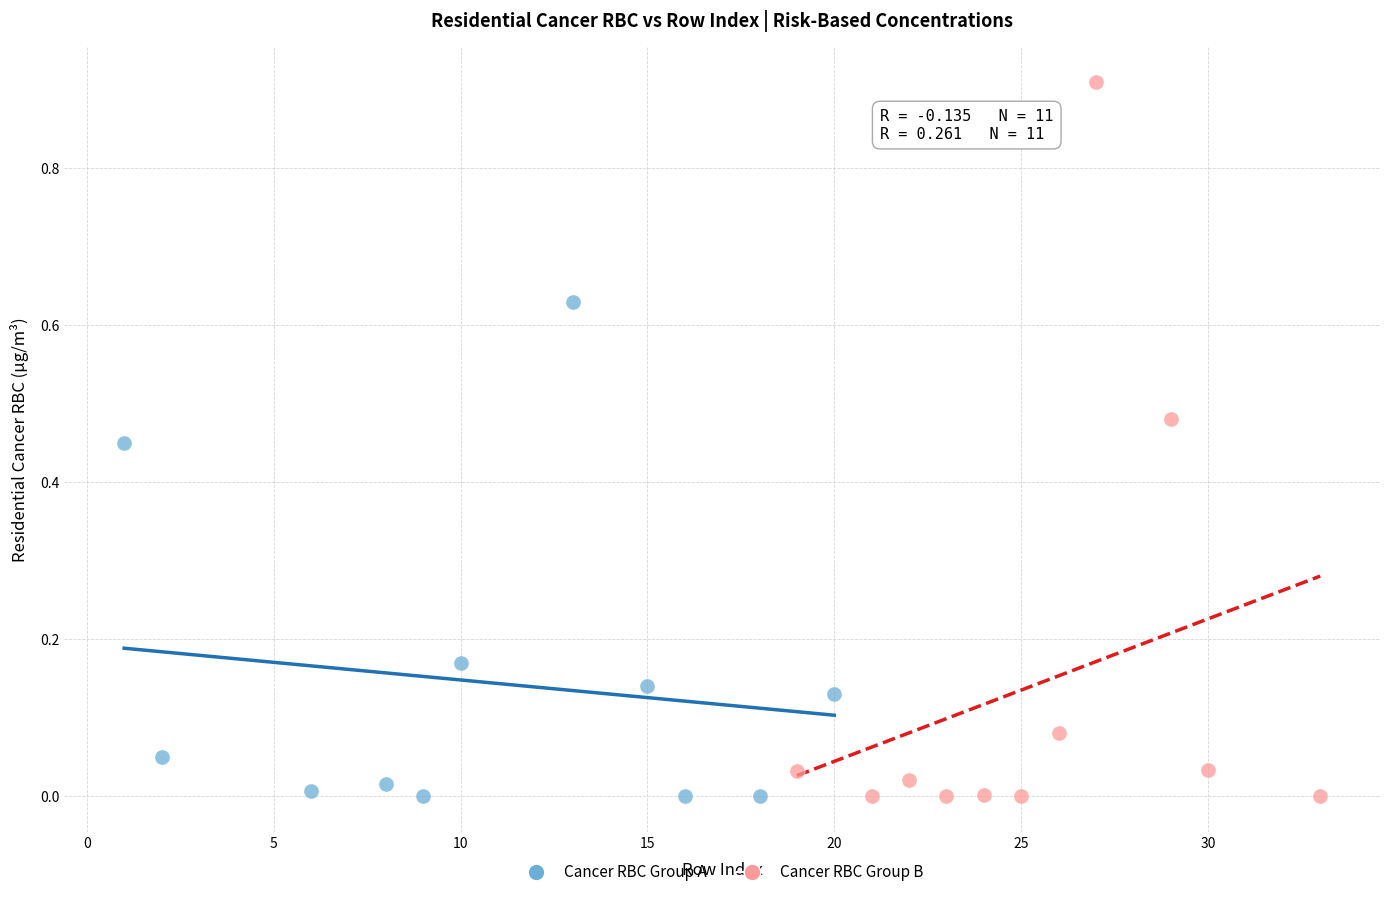

Which series contains the highest Y value?

Cancer RBC Group B